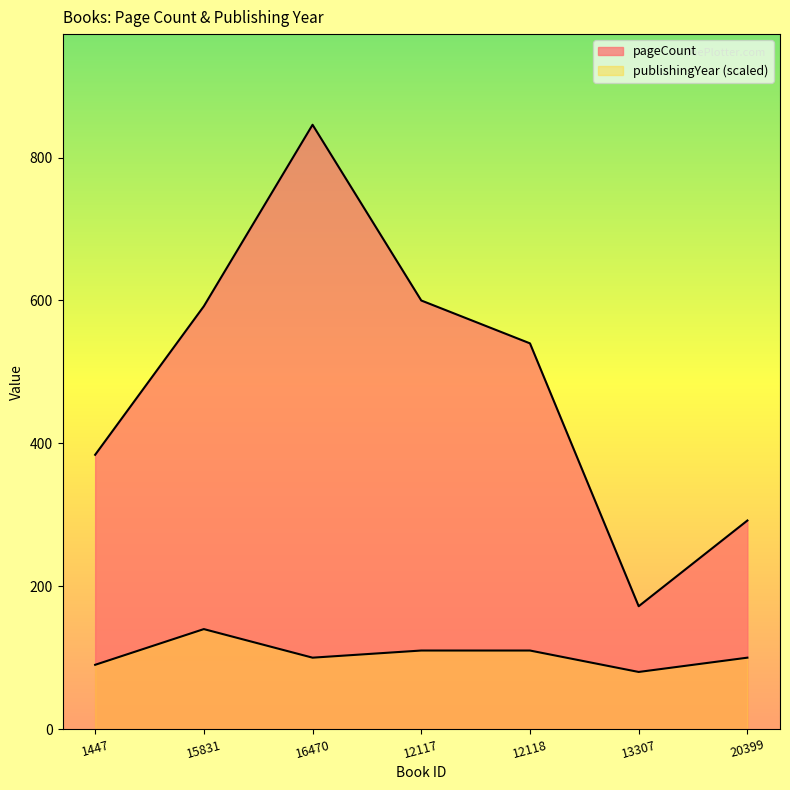

At which category is the sum across all series the highest?

16470